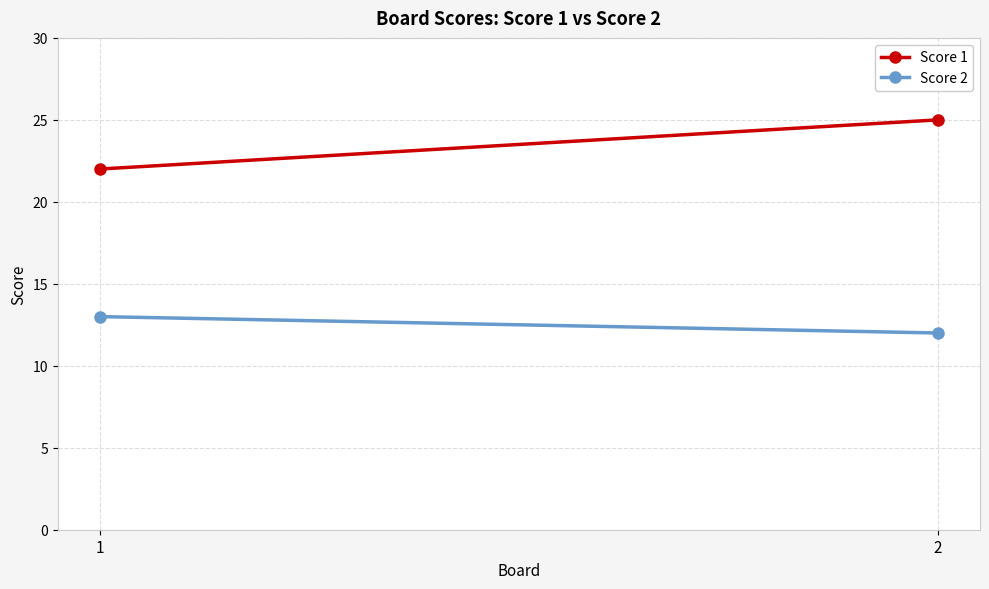

Which series has the largest total across all categories?

Score 1